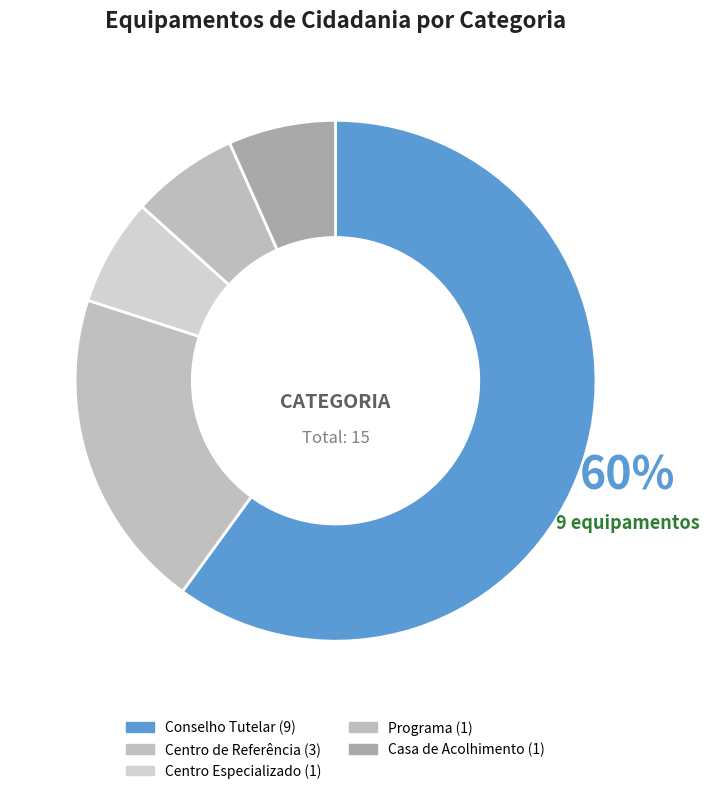

How many segments does this pie chart have?

5